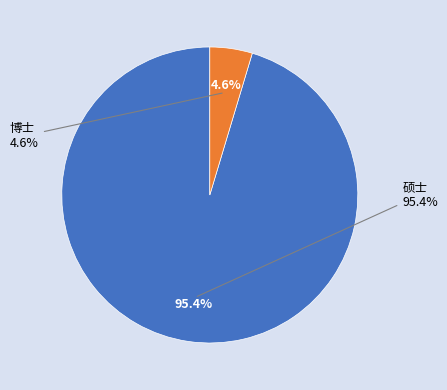

Which category has the biggest portion of the pie?

硕士